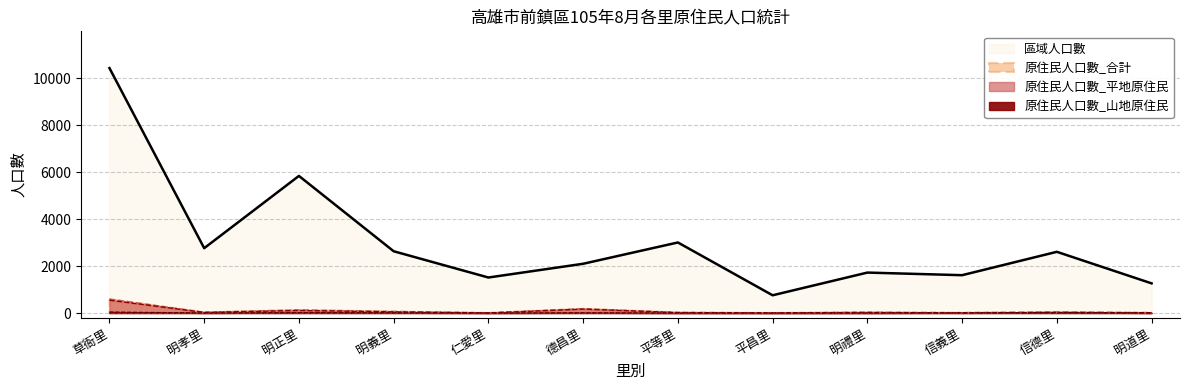

True or false: 原住民人口數_合計 has more than 1 interior local peaks.

True